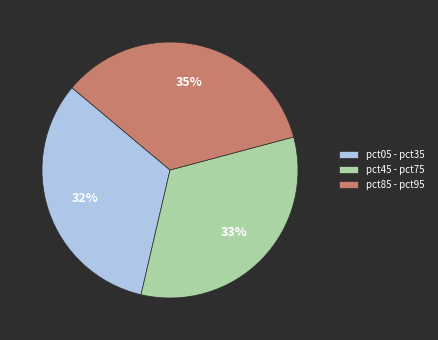

To the nearest percent, what is the average slice percentage?

33%